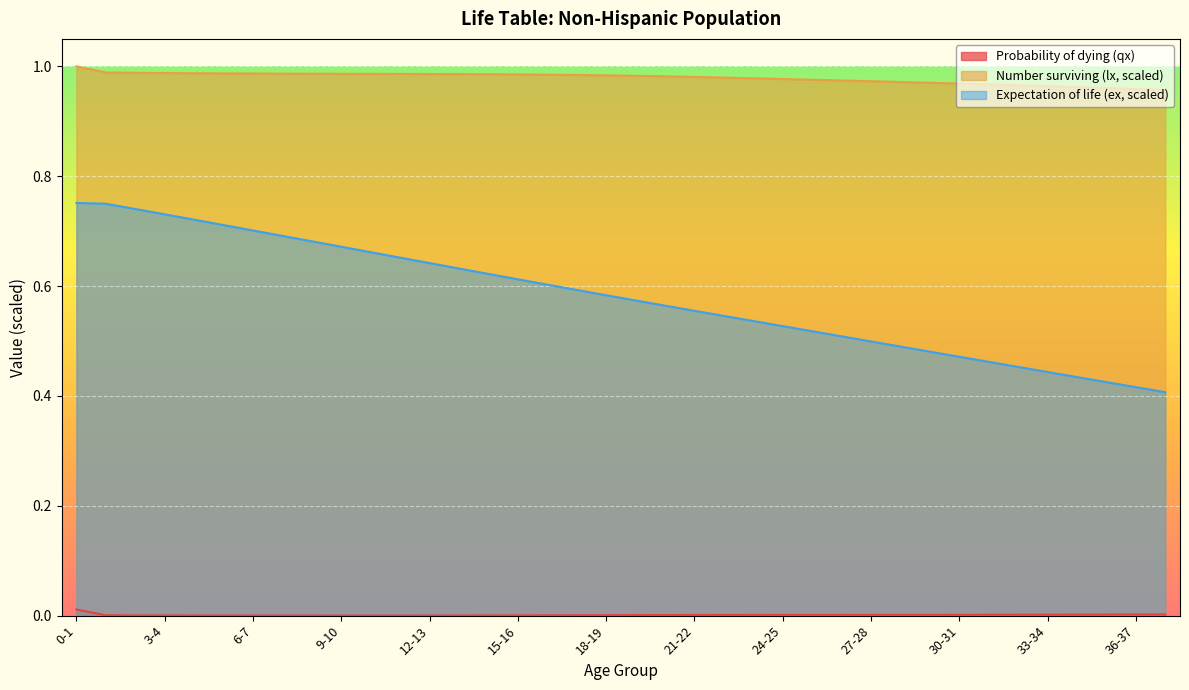

Is it true that Expectation of life (ex, scaled) equals 0.7 at 3-4?

True